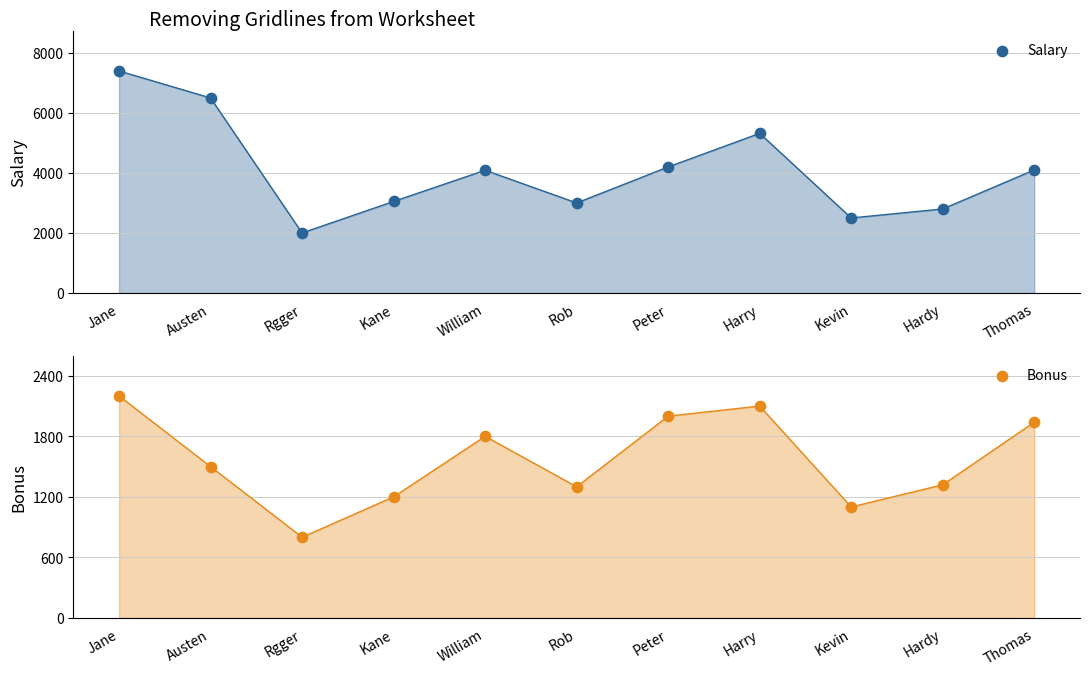

At which category is the sum across all series the highest?

Jane